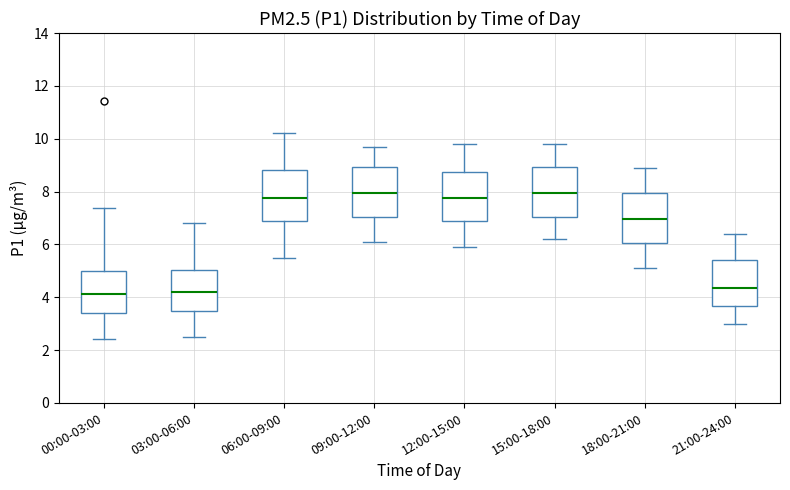

Reading left to right, read every box against the y-axis: the position of its median line, the range the box covers, and the ends of its whiskers. The values are not printed on the chart, so give them approximately, as read against the axis.

00:00-03:00: median 4.2, box 3.4 to 5.0, whiskers 2.4 to 7.4
03:00-06:00: median 4.2, box 3.4 to 5.0, whiskers 2.6 to 6.8
06:00-09:00: median 7.8, box 6.8 to 8.8, whiskers 5.6 to 10.2
09:00-12:00: median 8.0, box 7.0 to 9.0, whiskers 6.2 to 9.8
12:00-15:00: median 7.8, box 6.8 to 8.8, whiskers 6.0 to 9.8
15:00-18:00: median 8.0, box 7.0 to 9.0, whiskers 6.2 to 9.8
18:00-21:00: median 7.0, box 6.0 to 8.0, whiskers 5.2 to 9.0
21:00-24:00: median 4.4, box 3.6 to 5.4, whiskers 3.0 to 6.4